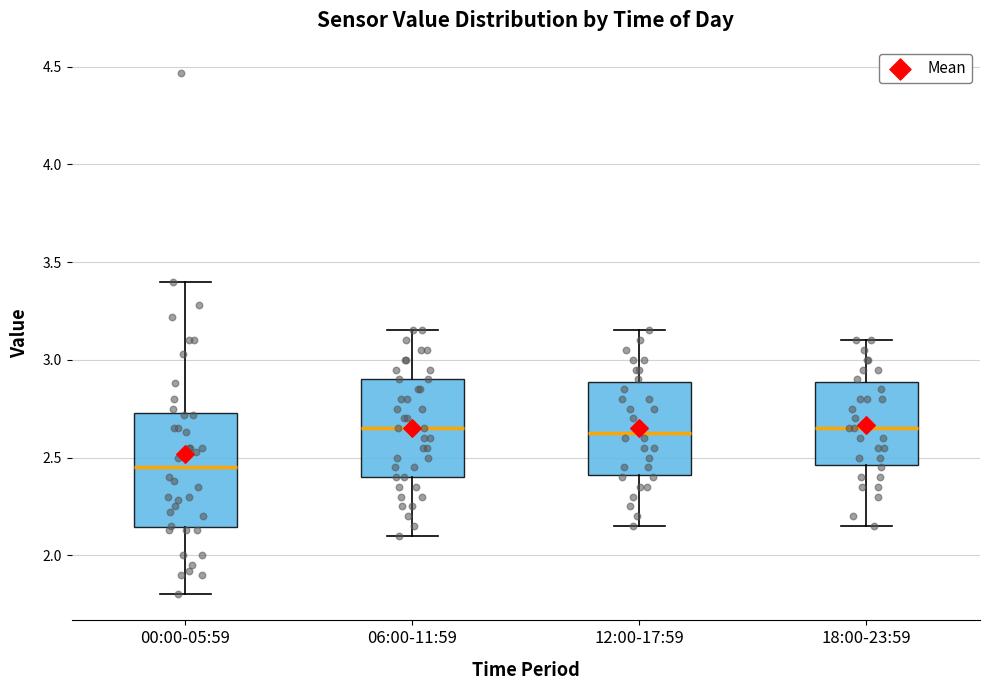

Reading left to right, read every box against the y-axis: the position of its median line, the range the box covers, and the ends of its whiskers. The values are not printed on the chart, so give them approximately, as read against the axis.

00:00-05:59: median 2.45, box 2.15 to 2.75, whiskers 1.80 to 3.40
06:00-11:59: median 2.65, box 2.40 to 2.90, whiskers 2.10 to 3.15
12:00-17:59: median 2.65, box 2.40 to 2.90, whiskers 2.15 to 3.15
18:00-23:59: median 2.65, box 2.45 to 2.90, whiskers 2.15 to 3.10